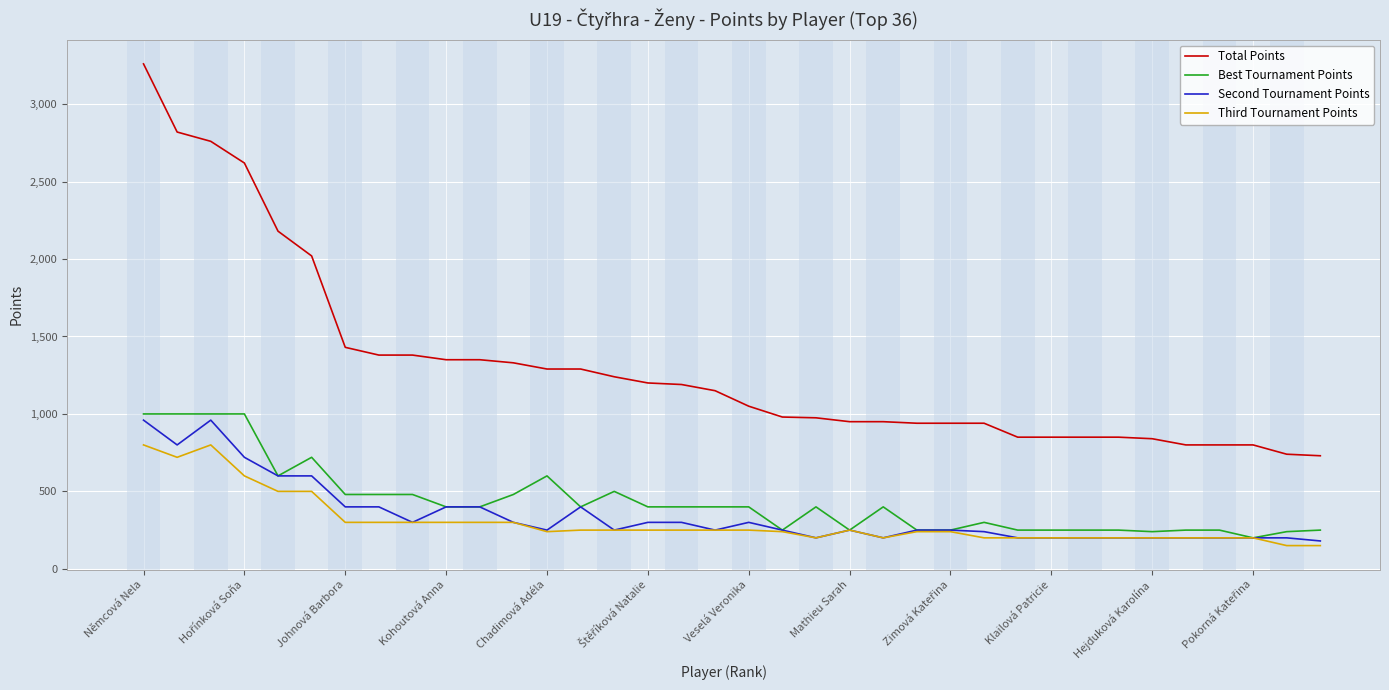

True or false: Total Points and Best Tournament Points intersect in this chart.

False